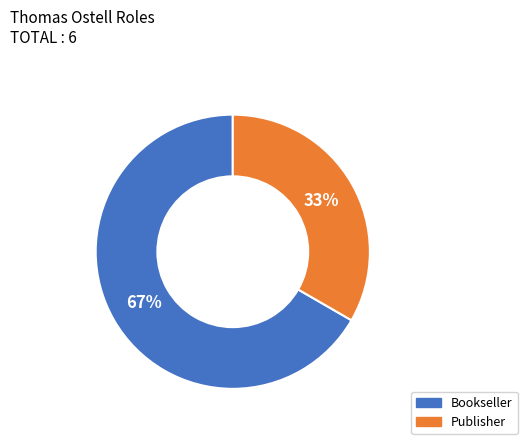

Which slice represents more than half of the pie?

Bookseller